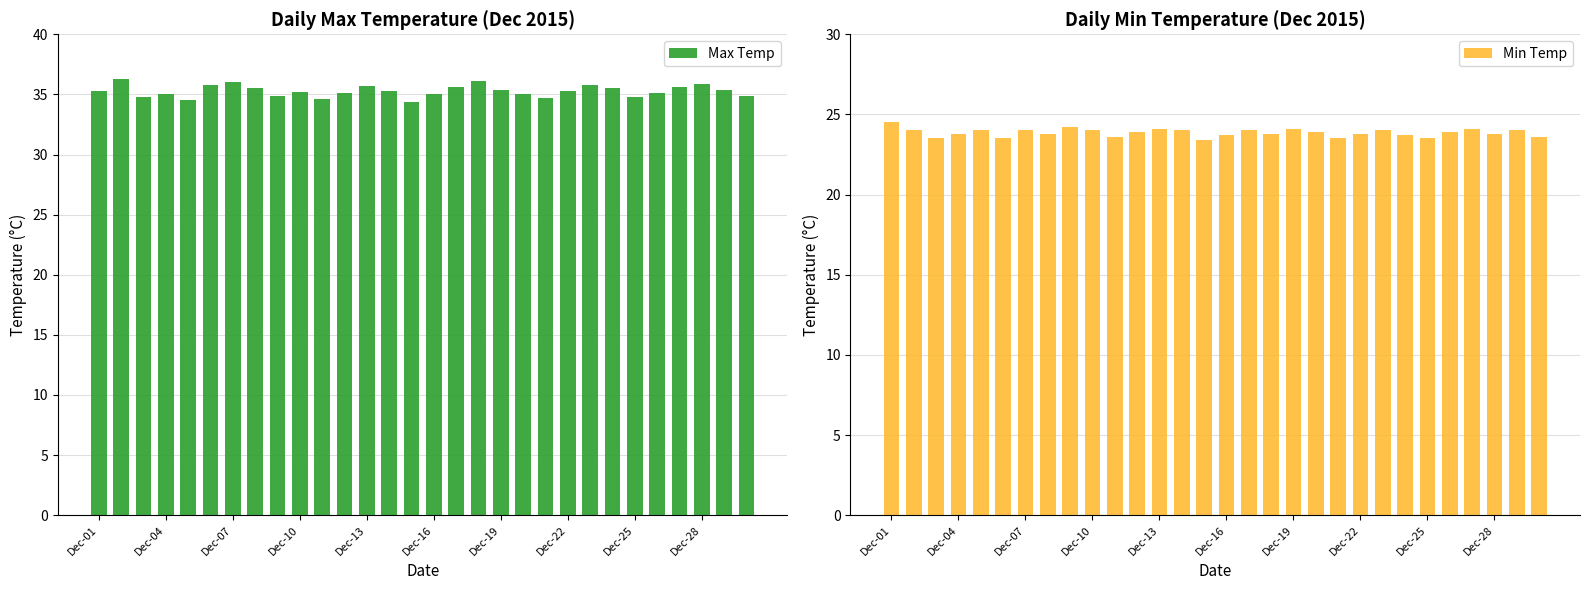

Is it true that Min Temp equals 11.7 at 29?

False